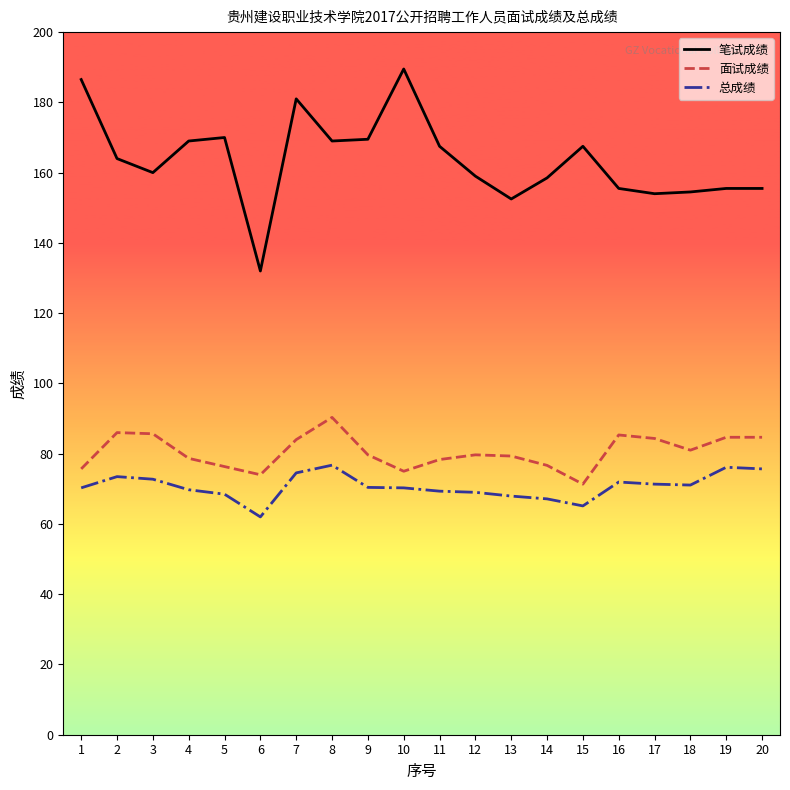

What is the highest value of the 笔试成绩 series?

189.5